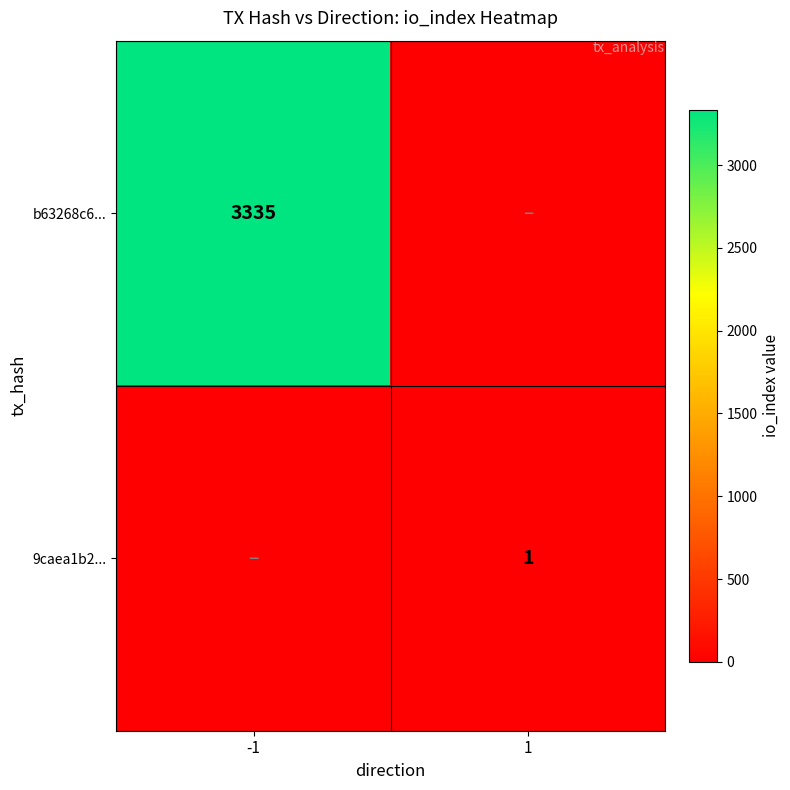

The b63268c6... series shows 5649 at -1. True or false?

False